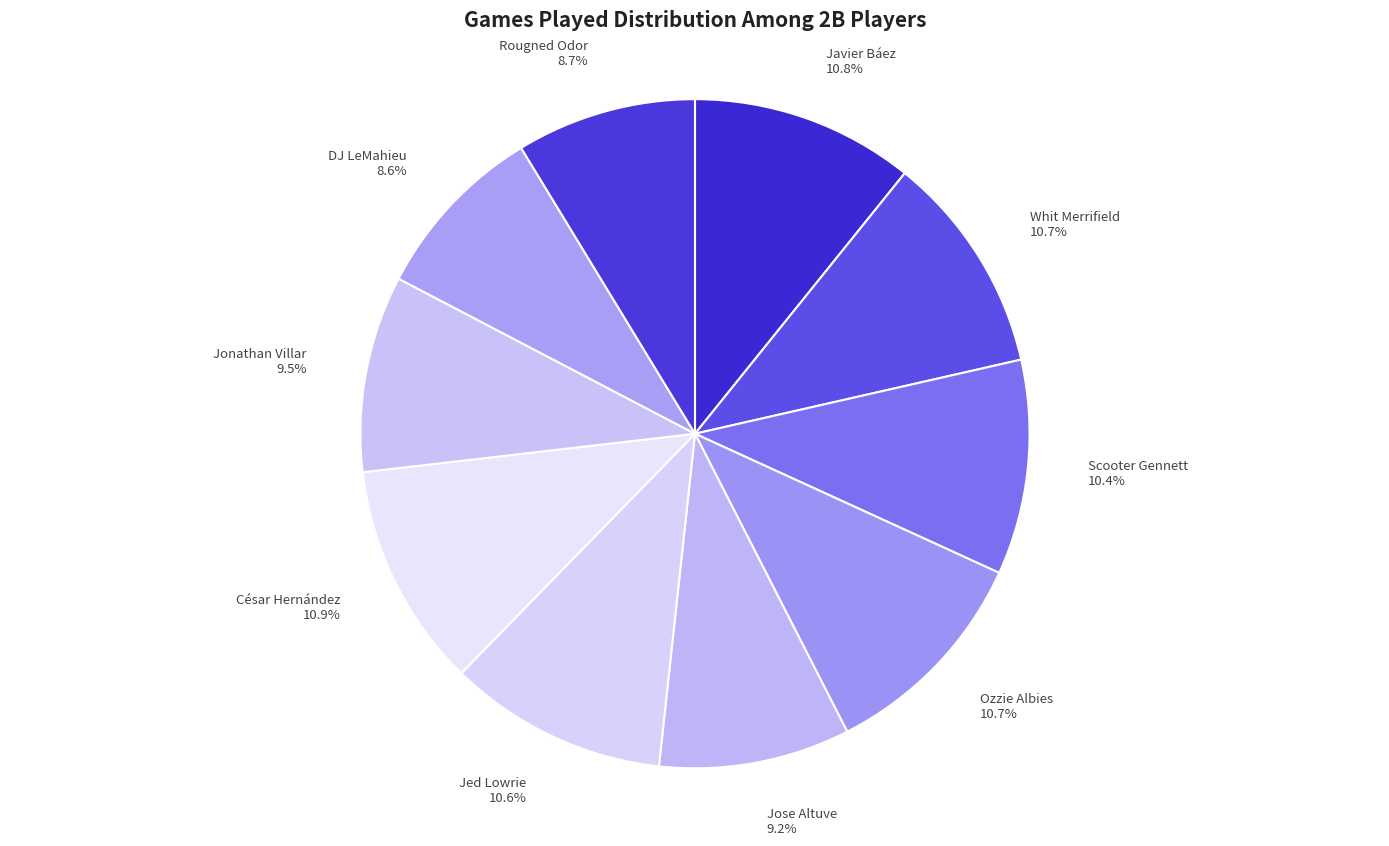

Approximately how many times larger is the value at Scooter Gennett 10.4% compared to DJ LeMahieu 8.6%?

1.2